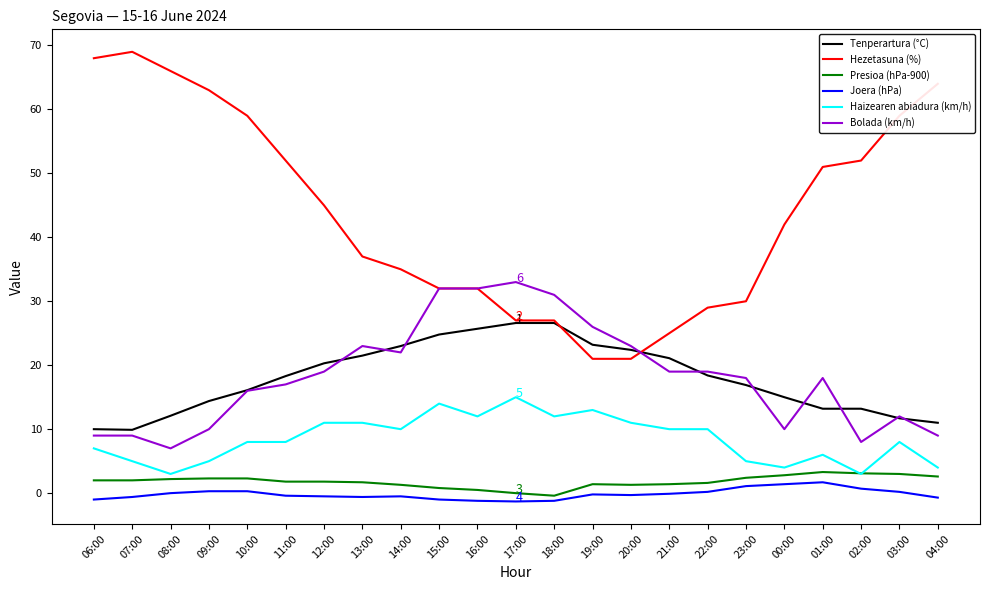

The Haizearen abiadura (km/h) series shows 10.8 at 10:00. True or false?

False